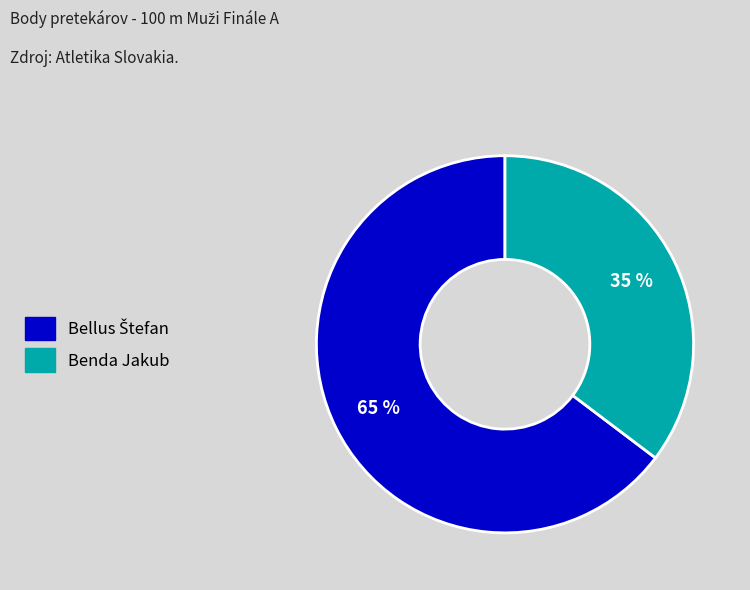

To the nearest percent, what is the average slice percentage?

50%